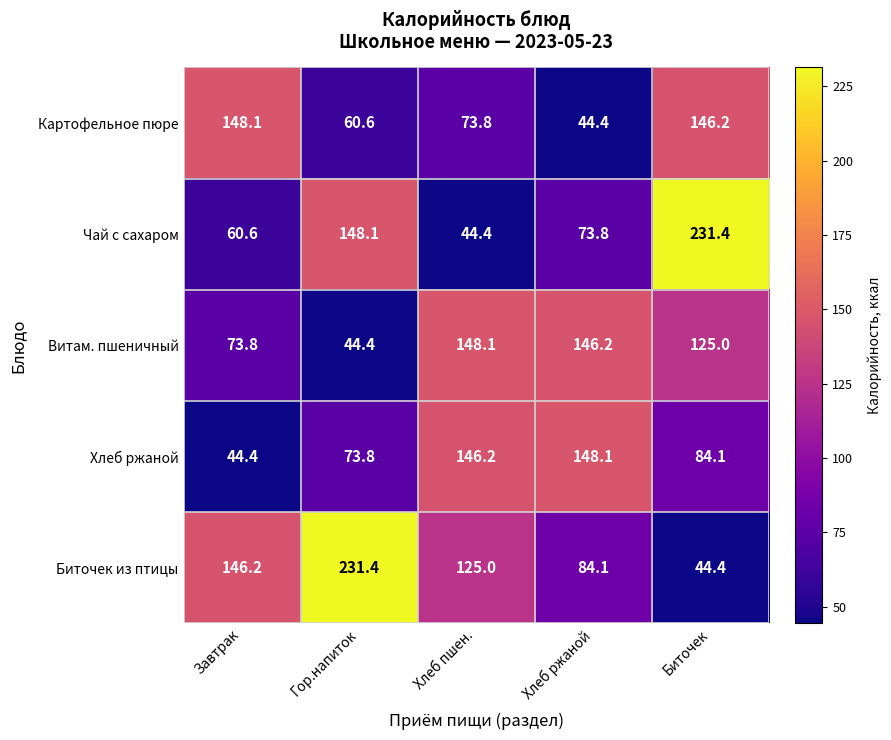

Count the number of data series in this chart.

5